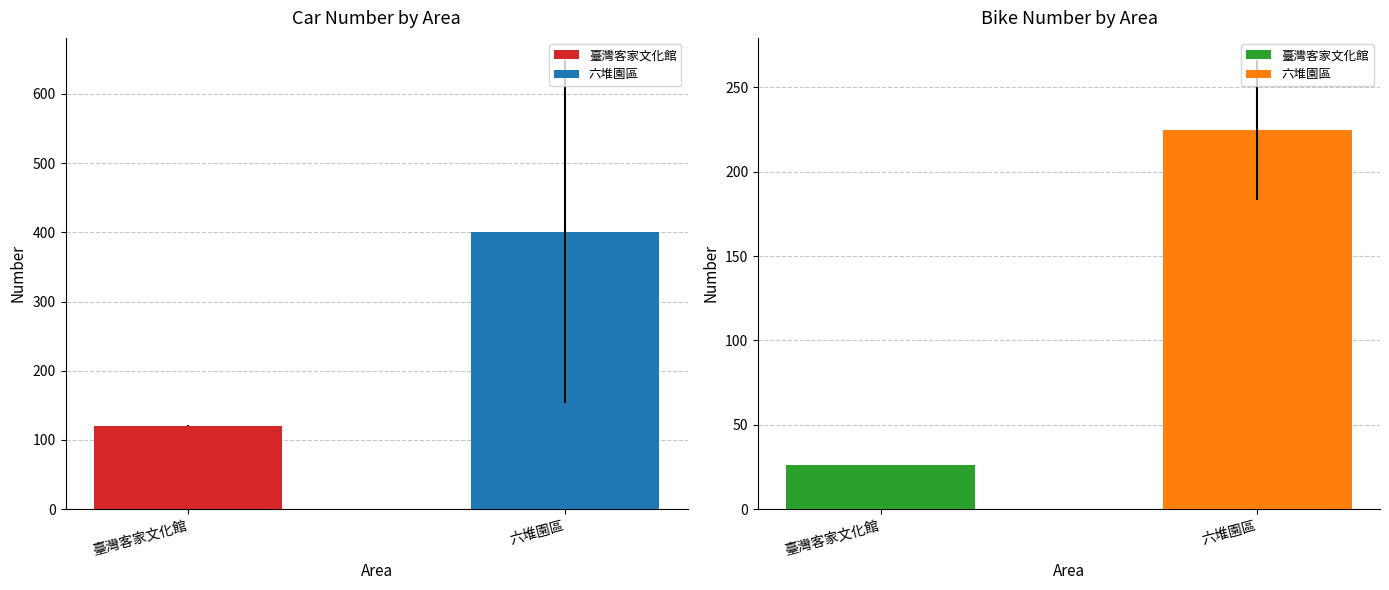

At 13, list the series in order from largest to smallest.

car_number, bike_number